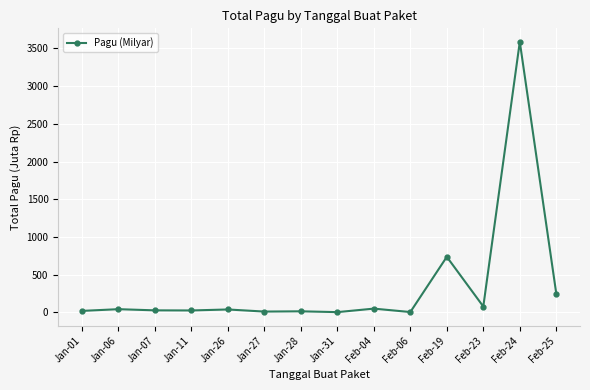

What is the average value?

347.1